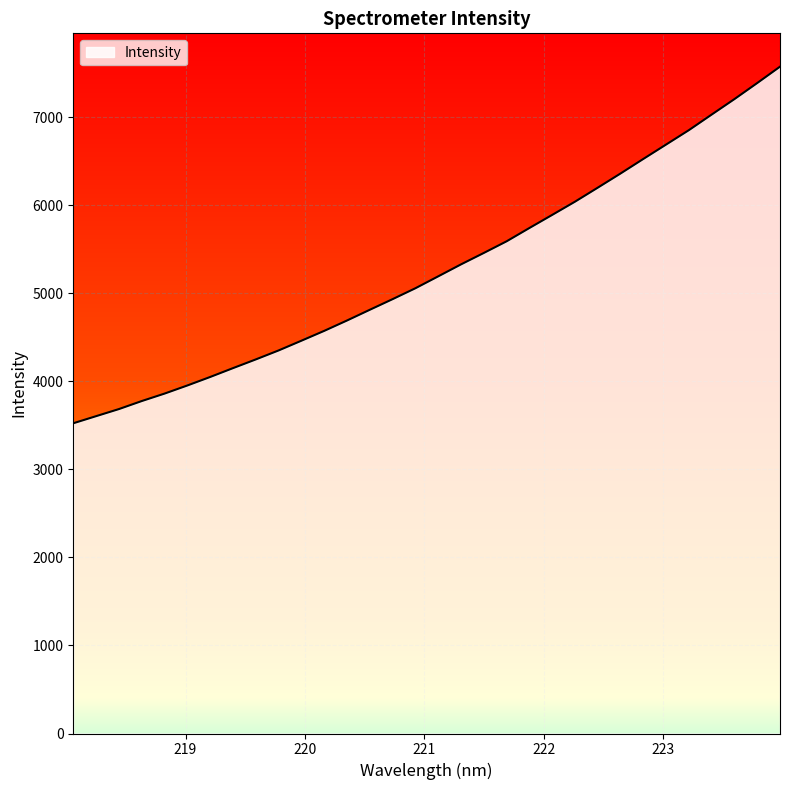

What is the difference between the maximum and minimum values?

4049.2